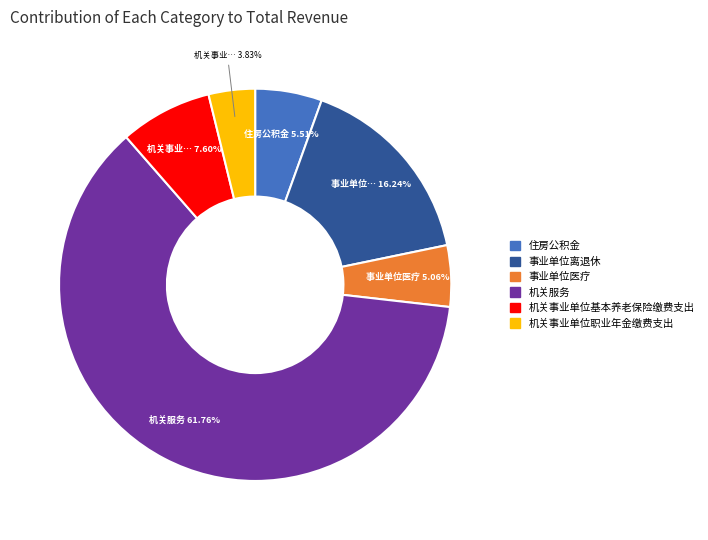

What portion of the pie excludes 事业单位医疗?

94.9%